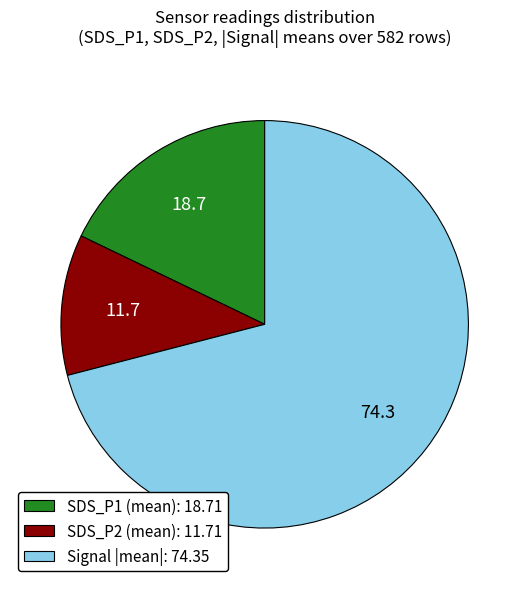

Between SDS_P2 (mean): 11.71 and SDS_P1 (mean): 18.71, which is larger?

SDS_P1 (mean): 18.71